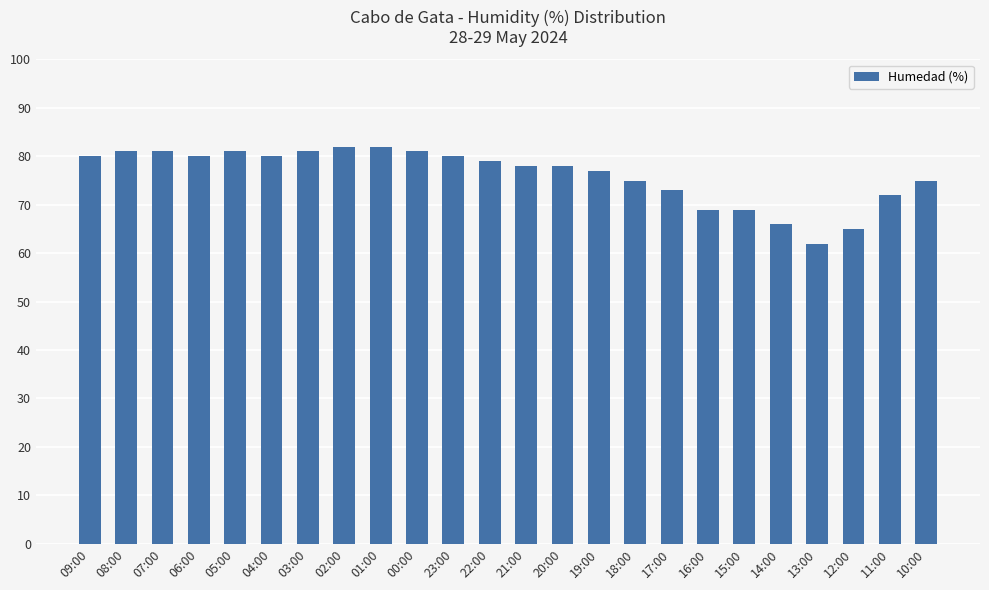

Approximately how many times larger is the value at 19:00 compared to 09:00?

1.0